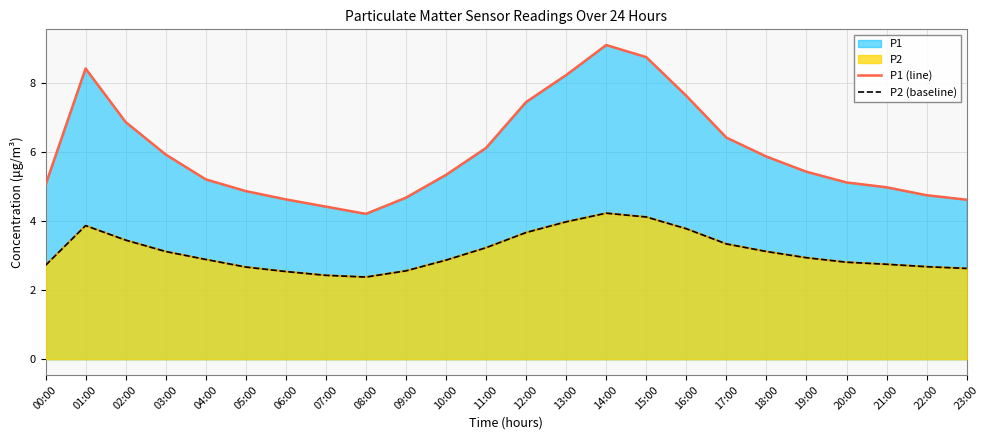

The value of P1 (line) at 17:00 is 6.4. True or false?

True